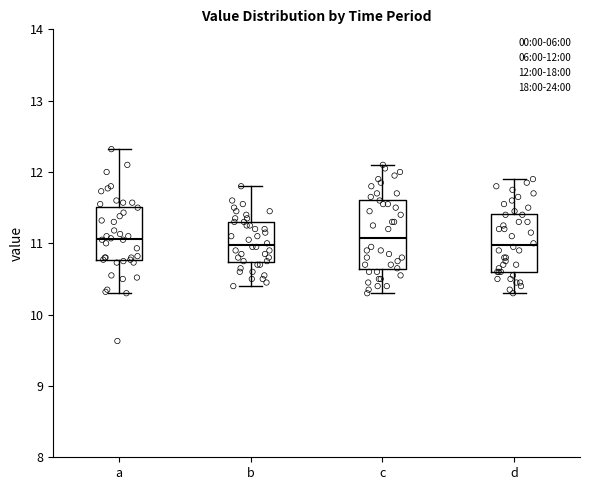

Which box is the tallest, from its lower edge to its upper edge?

c